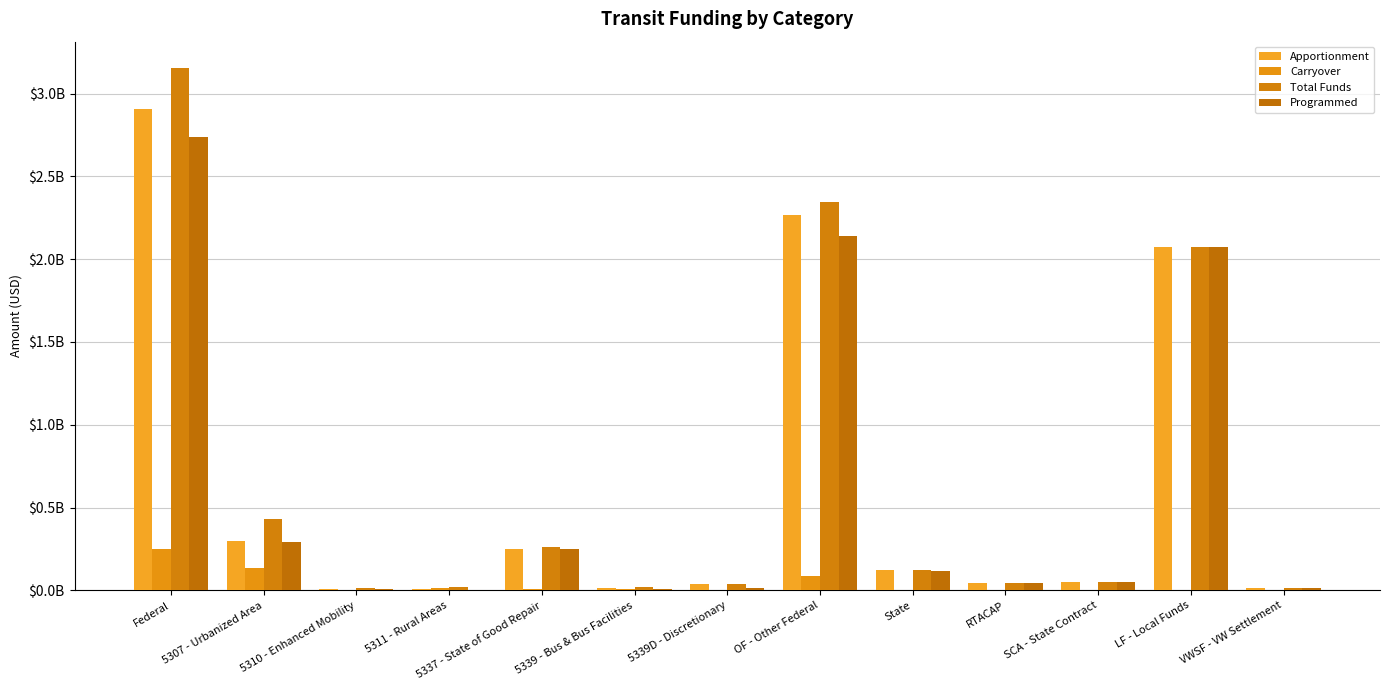

Are the bars horizontal?

No